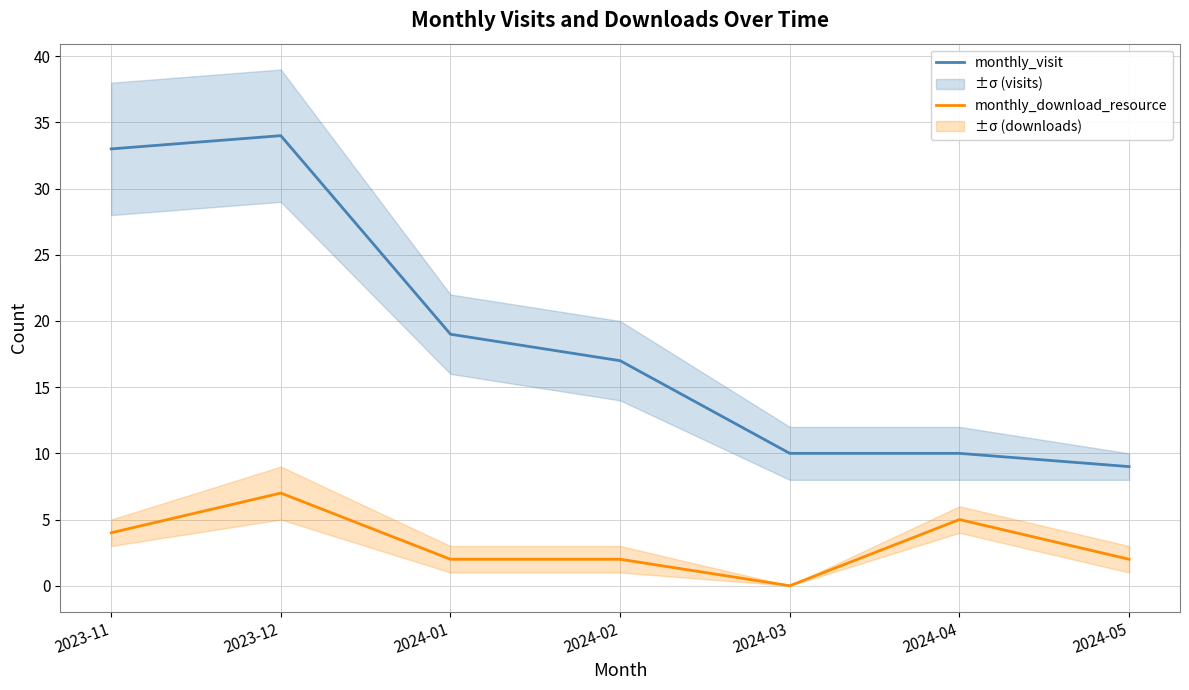

What is the sum of the monthly_visit values at 2024-05 and 2023-12?

43